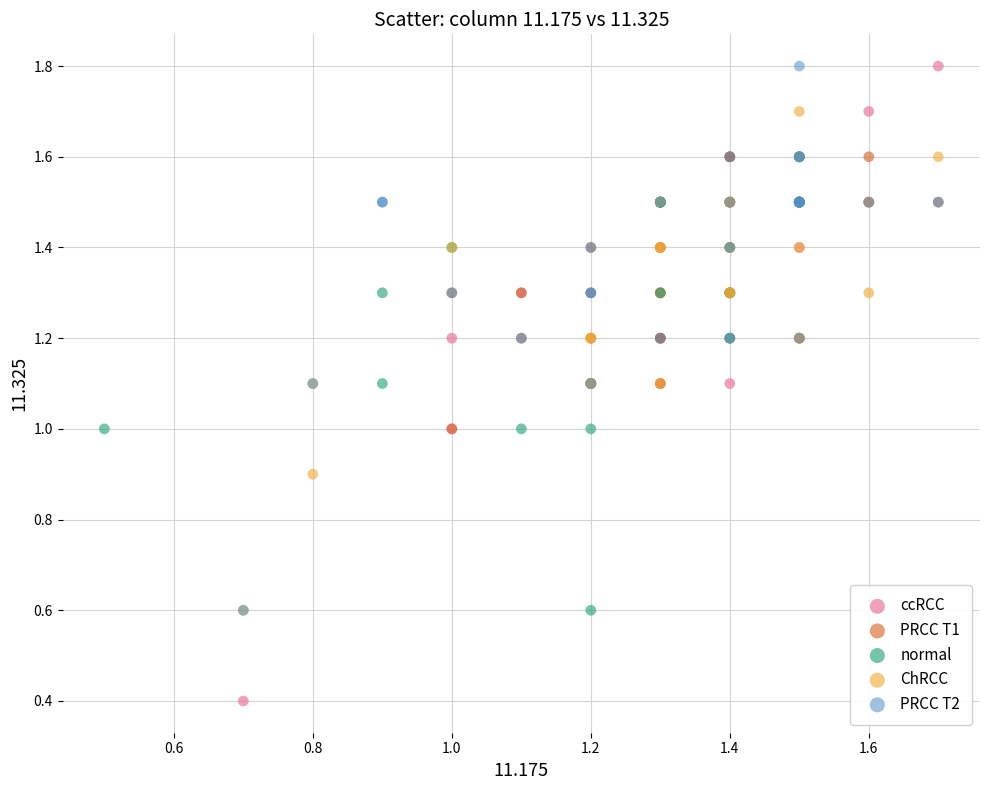

Which series contains the lowest Y value?

ccRCC